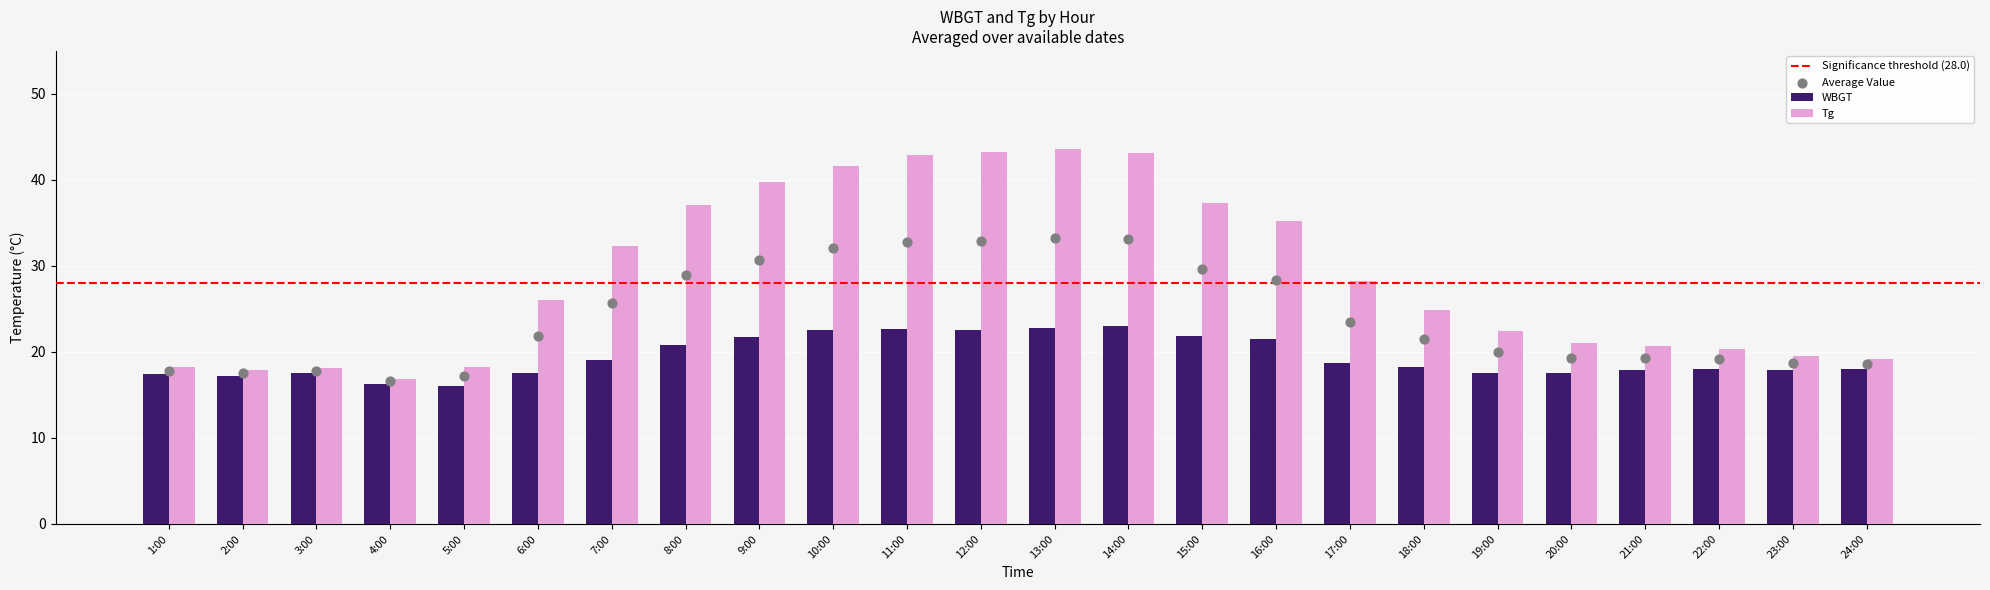

Is the value of Tg at 11:00 greater than the value of WBGT at 6:00?

Yes